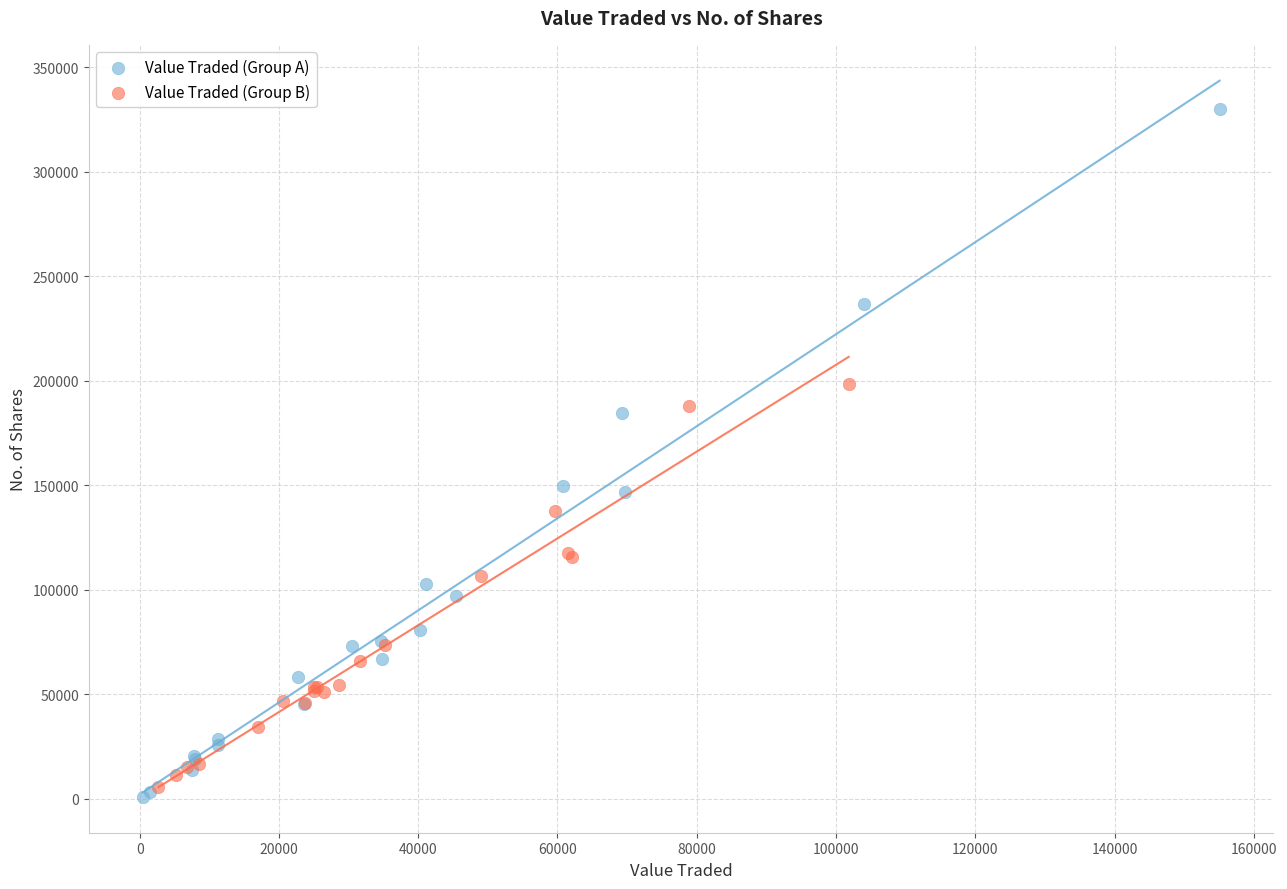

Which series reaches the maximum Y coordinate?

Value Traded (Group A)